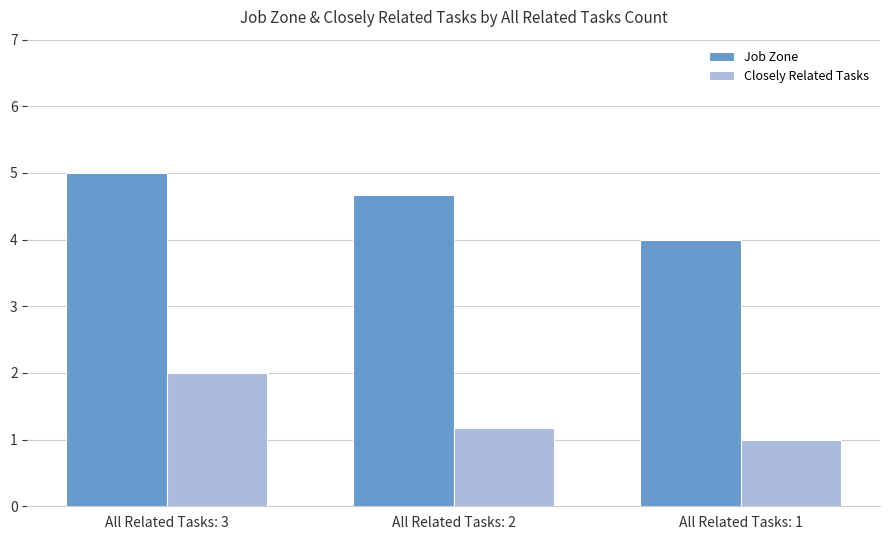

Reading left to right, what are all the values shown in this chart?

Job Zone: 5.0	4.7	4.0
Closely Related Tasks: 2.0	1.2	1.0